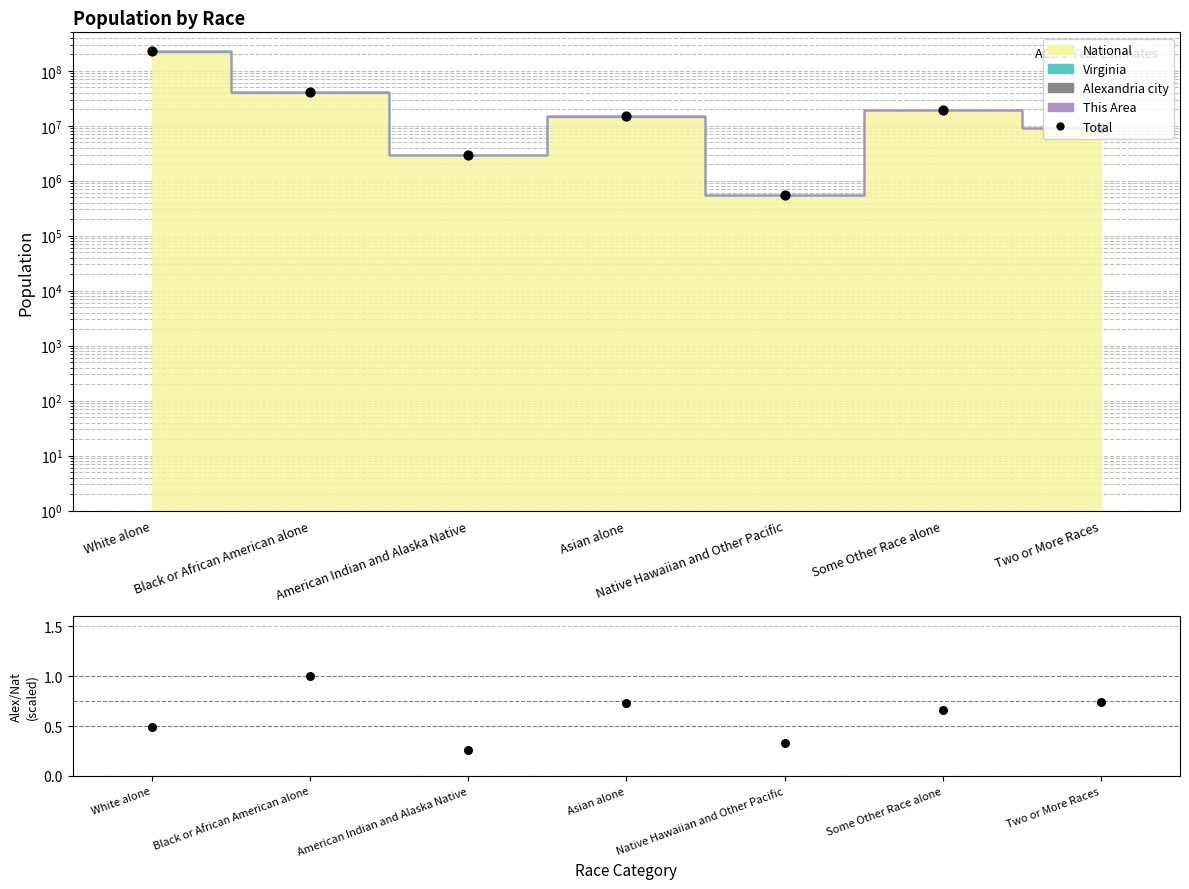

Which has a higher value, Some Other Race alone or Asian alone?

Some Other Race alone